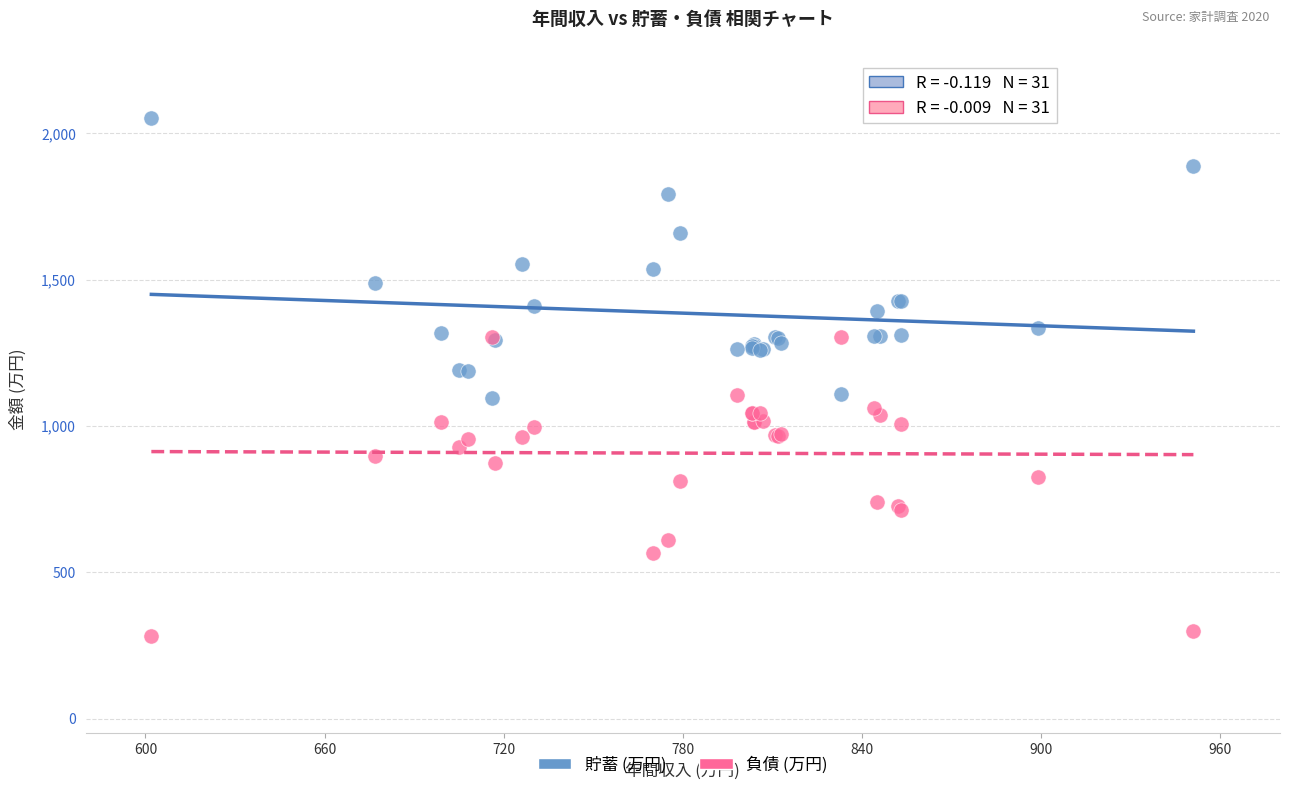

Which series contains the lowest Y value?

負債 (万円)